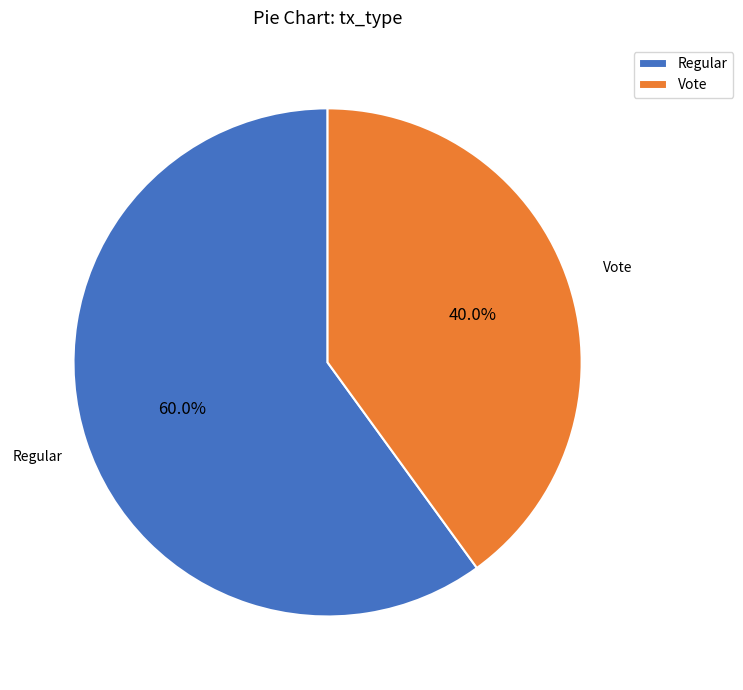

To the nearest percent, what is the difference between the largest and smallest slice percentages?

20%